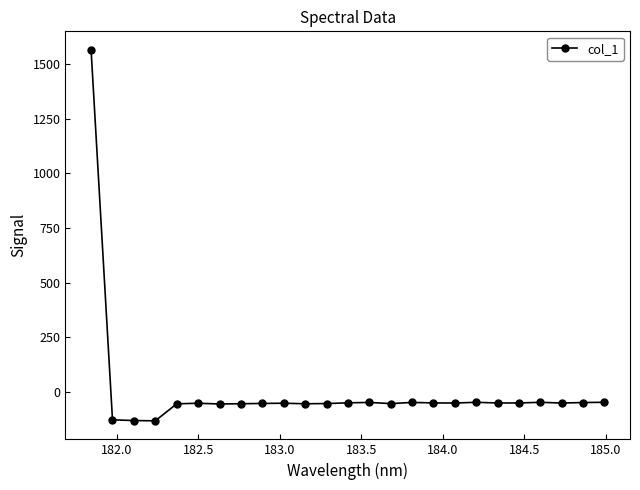

What is the average value?

5.1